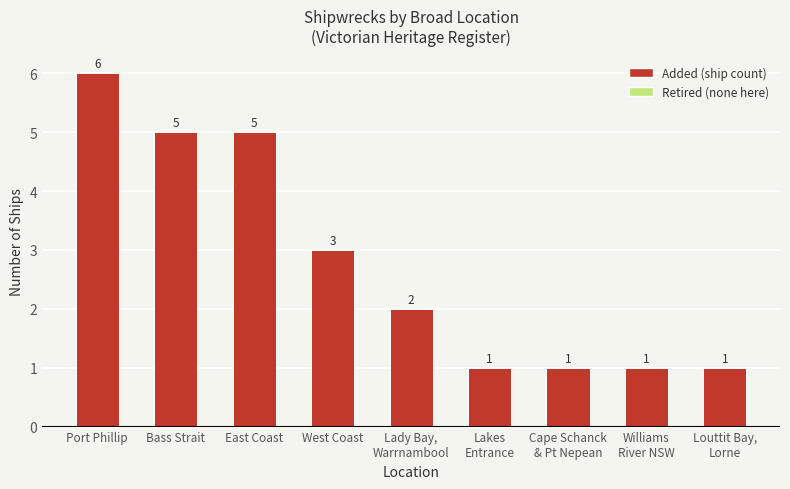

What is the difference between the maximum and minimum values?

5